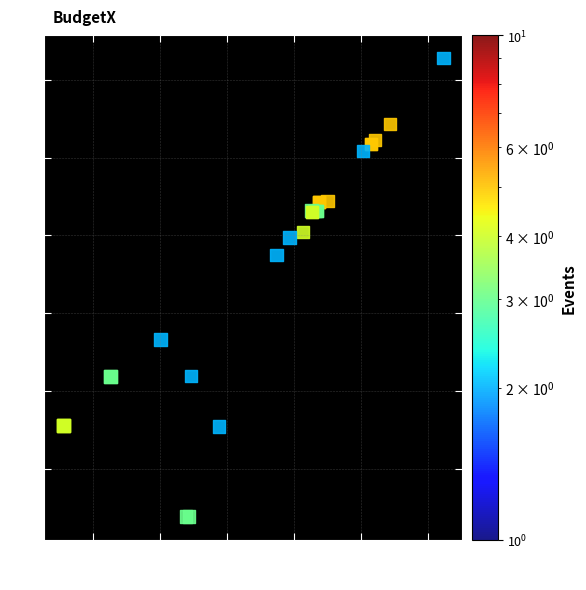

What Y value in the scatter plot is closest to 5?

4.7